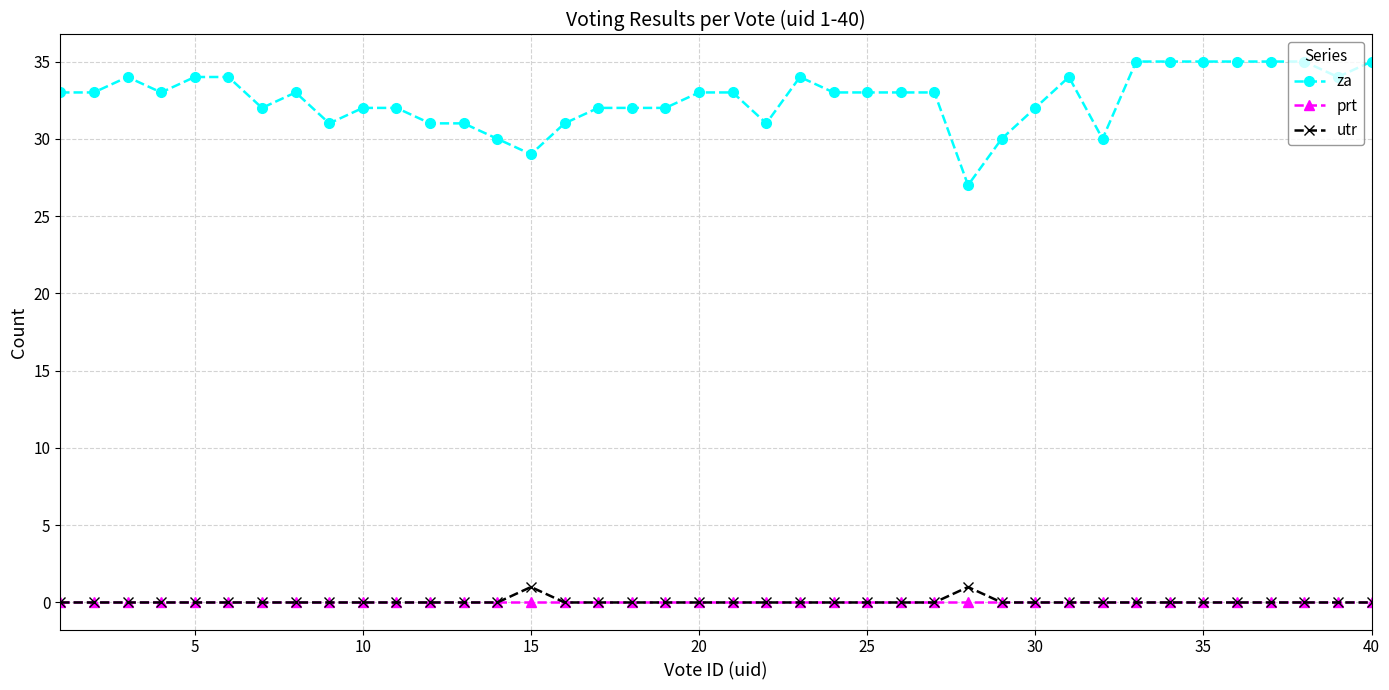

True or false: za and utr cross at least once.

False